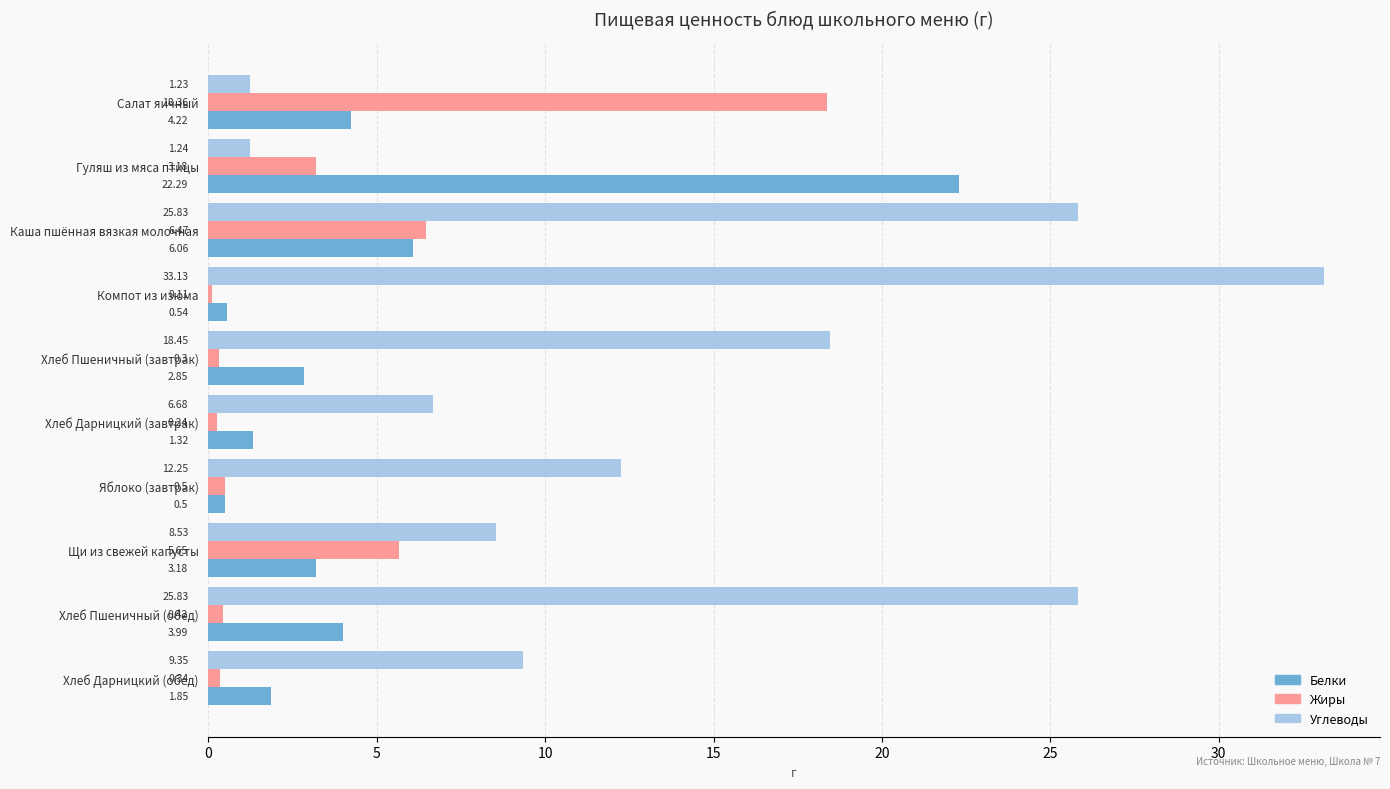

Which series has the largest range (max minus min)?

Углеводы